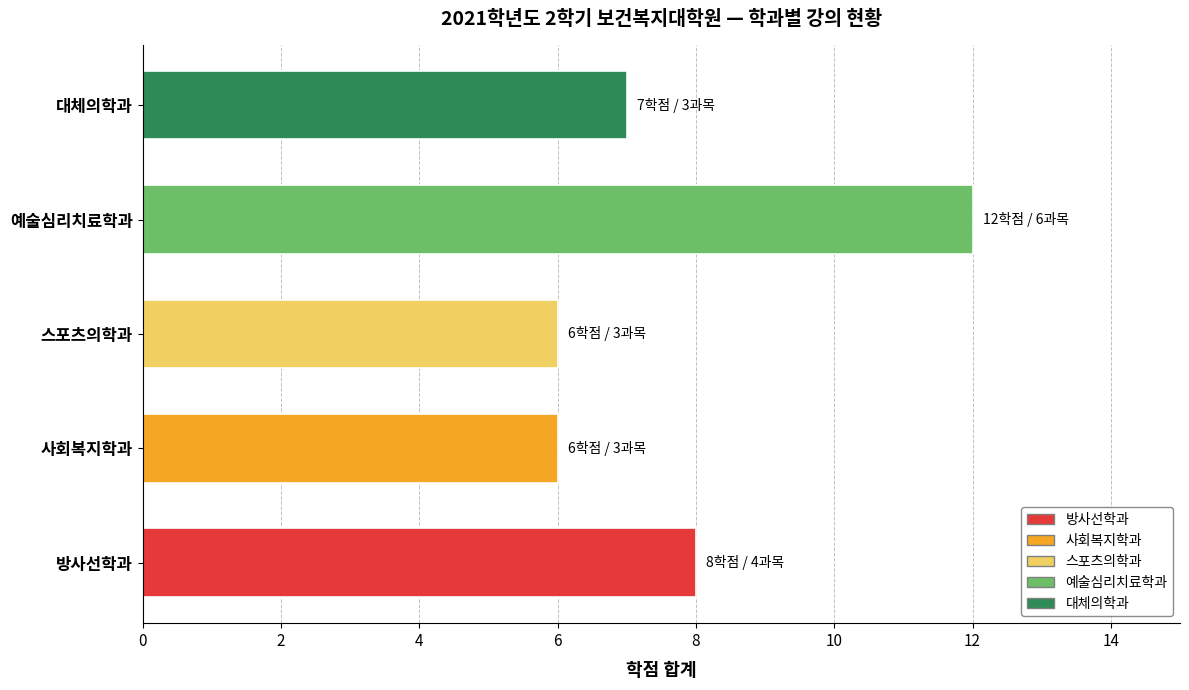

Which has a higher value, 스포츠의학과 or 대체의학과?

대체의학과